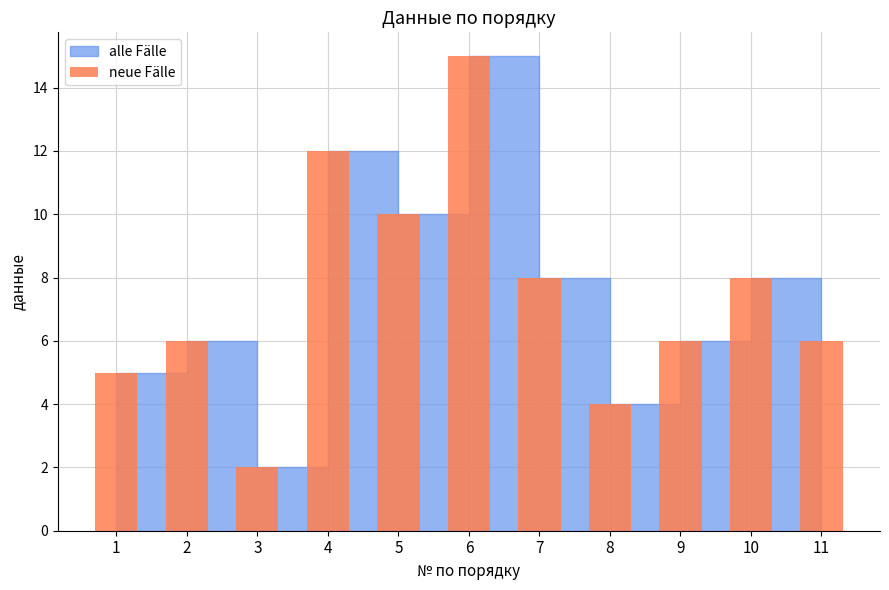

True or false: the data shows 1 at 3.

False